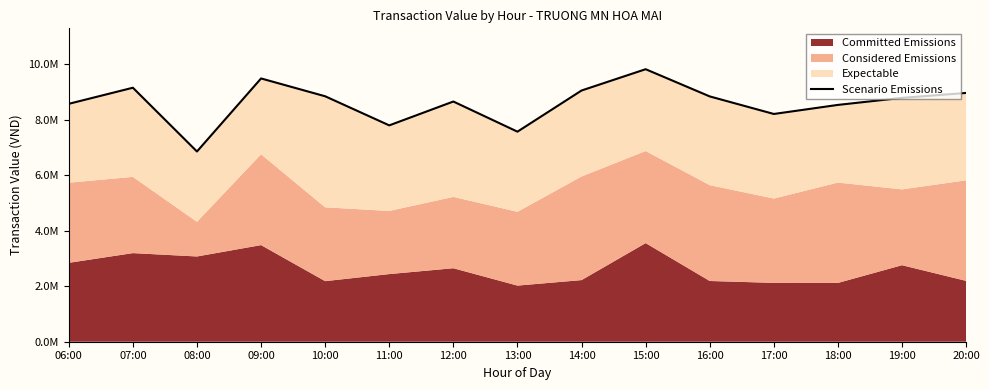

What is the value of the 8th point from the left?

7574000